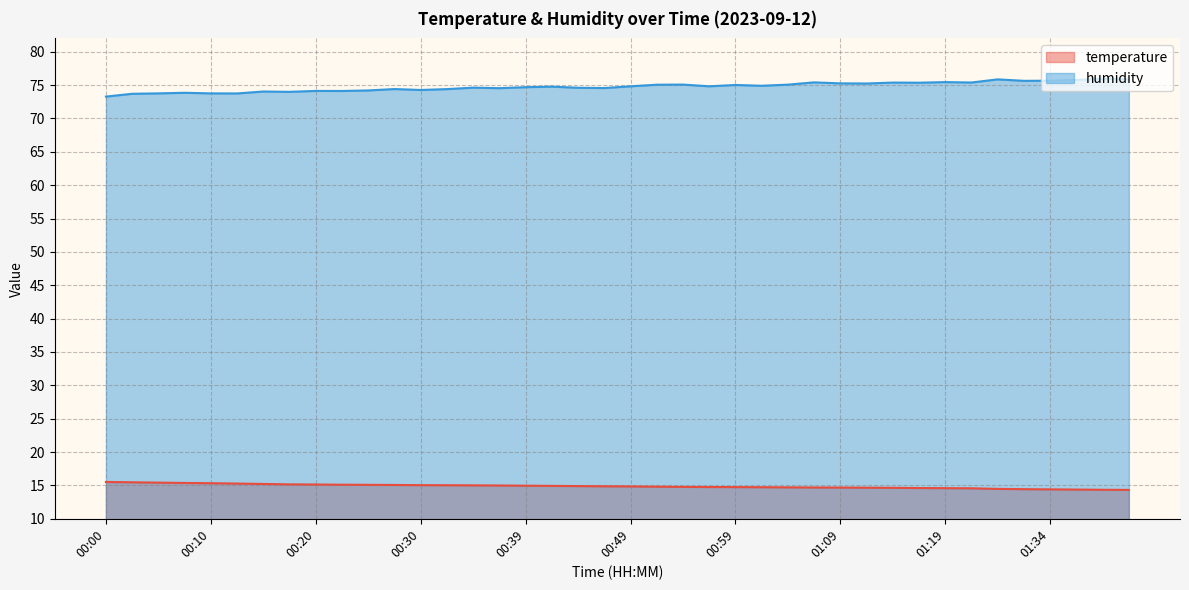

What is the sum of the temperature values at 00:30 and 00:10?

30.4